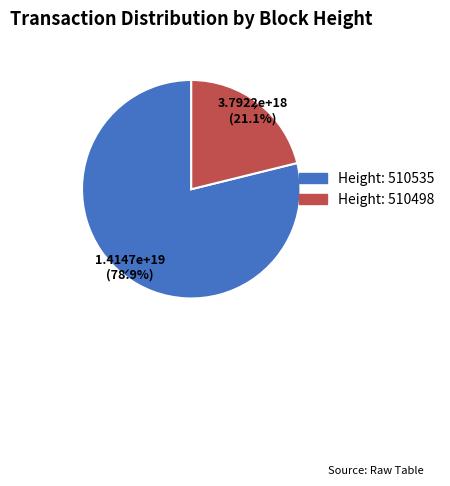

Which slice is the smallest?

Height: 510498